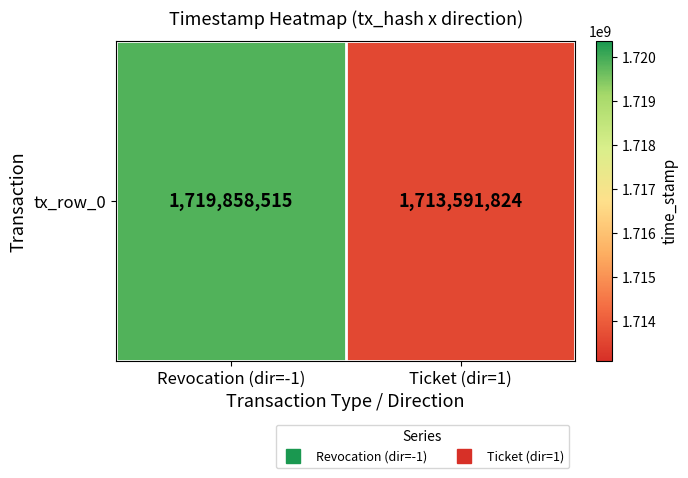

Where is the data nearest to the value 1716725169?

Ticket (dir=1)